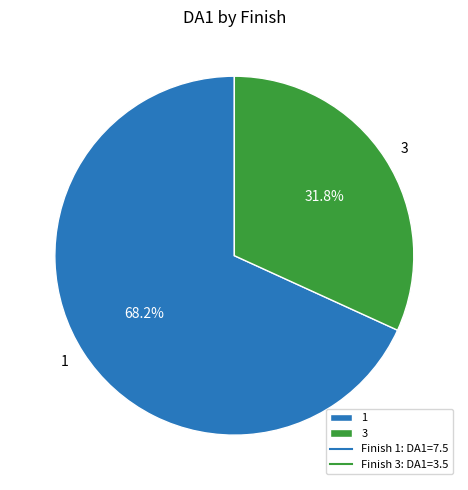

To the nearest percent, what is the difference between the largest and smallest slice percentages?

36%